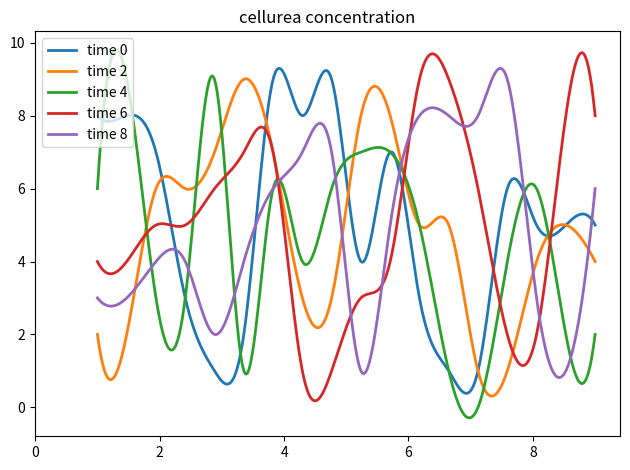

What is the minimum value shown in the chart?

-0.3